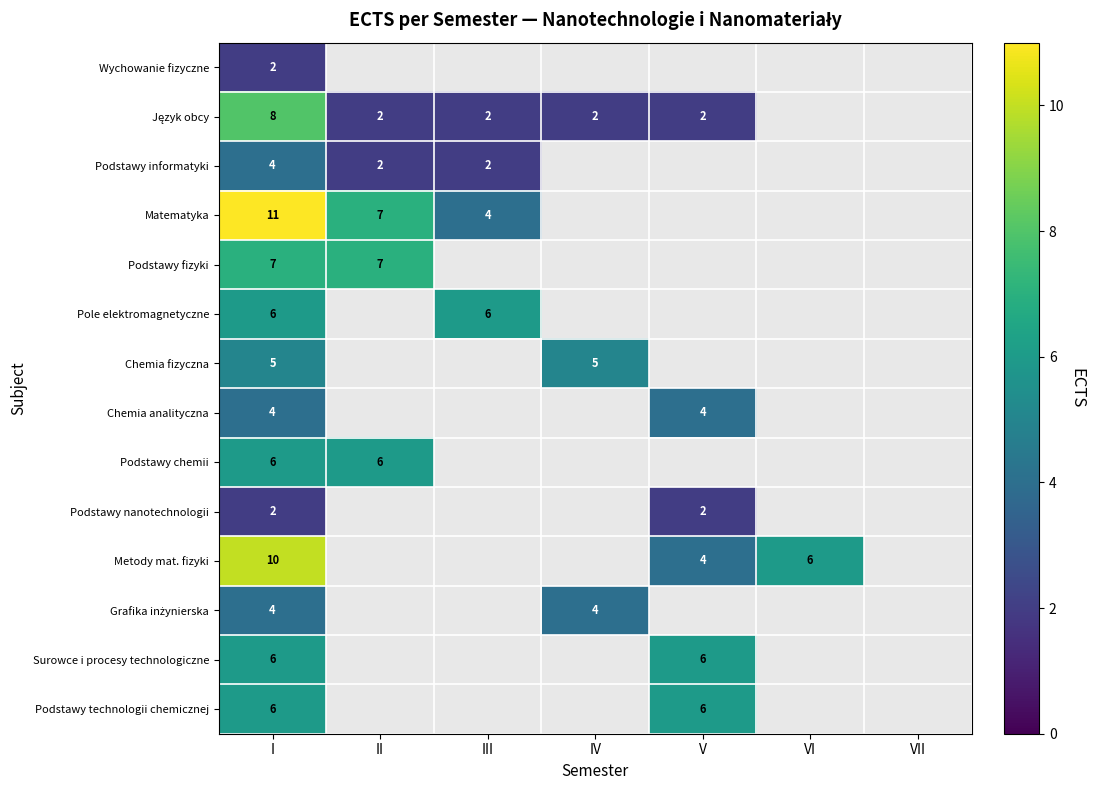

Count the number of categories in the chart.

7